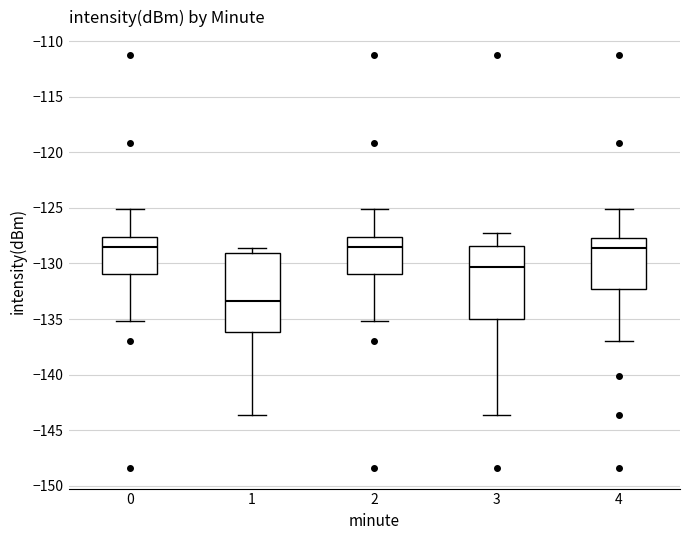

Reading left to right, transcribe this box plot: for each box, give where its median line is, the range the box spans, and where its two whiskers end, as read against the y-axis. The values are not printed on the chart, so give them approximately, as read against the axis.

0: median -128.5, box -131.0 to -127.5, whiskers -135.0 to -125.0
1: median -133.5, box -136.0 to -129.0, whiskers -143.5 to -128.5
2: median -128.5, box -131.0 to -127.5, whiskers -135.0 to -125.0
3: median -130.5, box -135.0 to -128.5, whiskers -143.5 to -127.5
4: median -128.5, box -132.5 to -127.5, whiskers -137.0 to -125.0